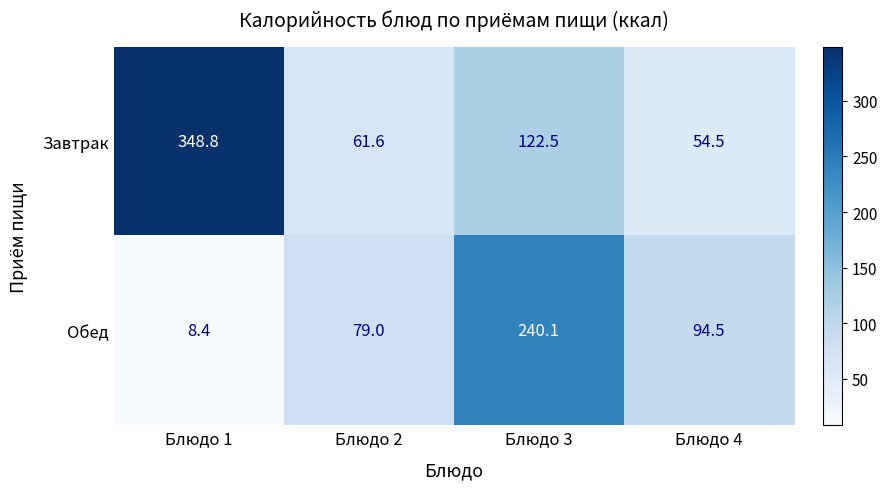

What is the minimum value shown in the chart?

8.4